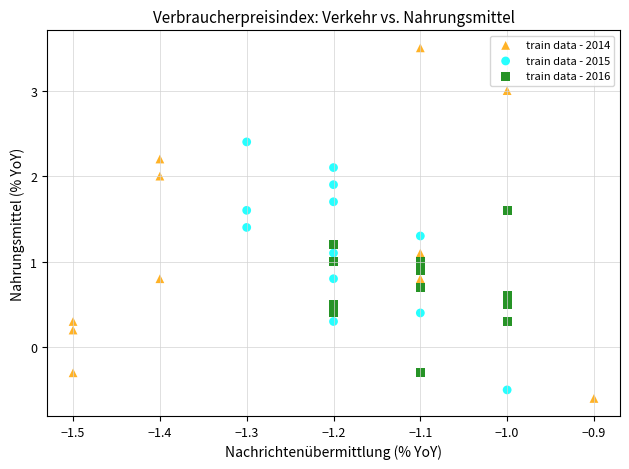

Which series contains the highest Y value?

train data - 2014